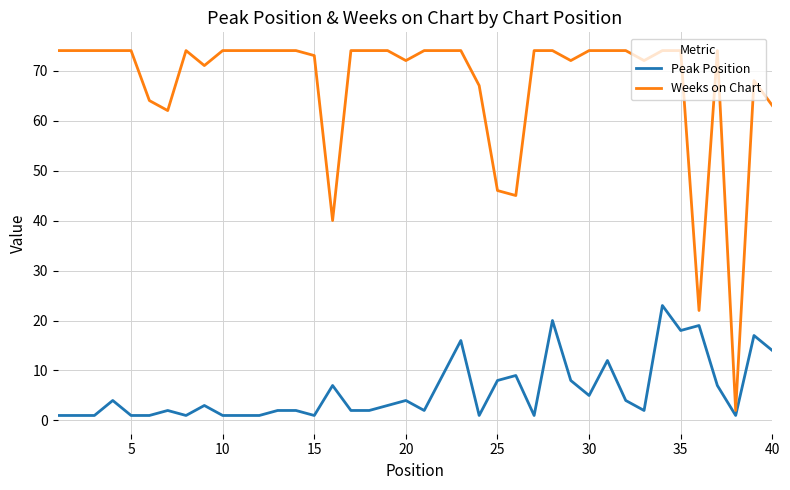

True or false: Weeks on Chart has more than 1 interior local peaks.

True